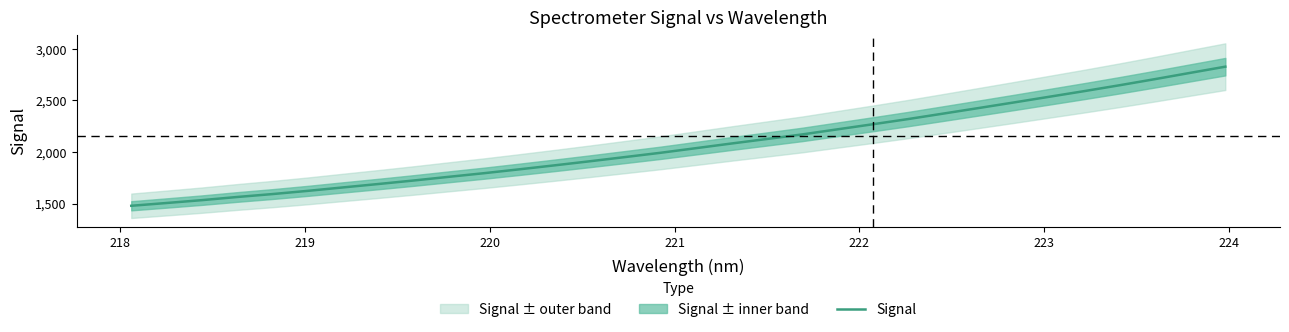

What is the highest value of the Signal series?

2825.5